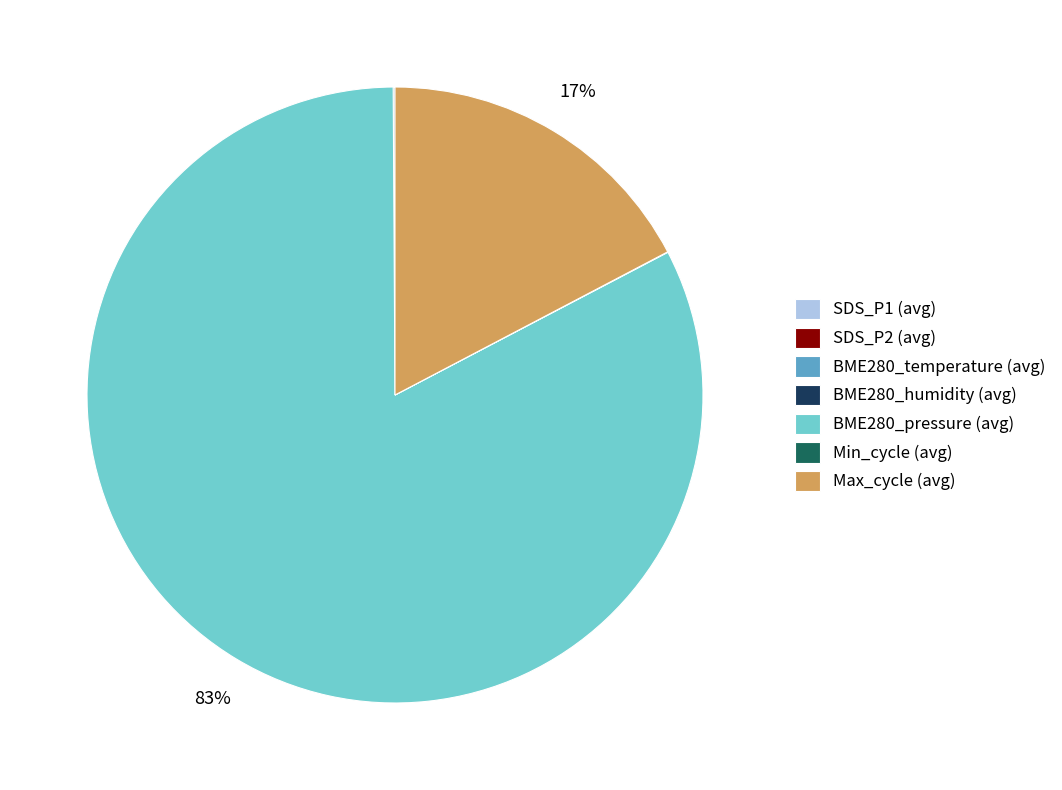

True or false: BME280_pressure (avg) accounts for 91% of the total.

False